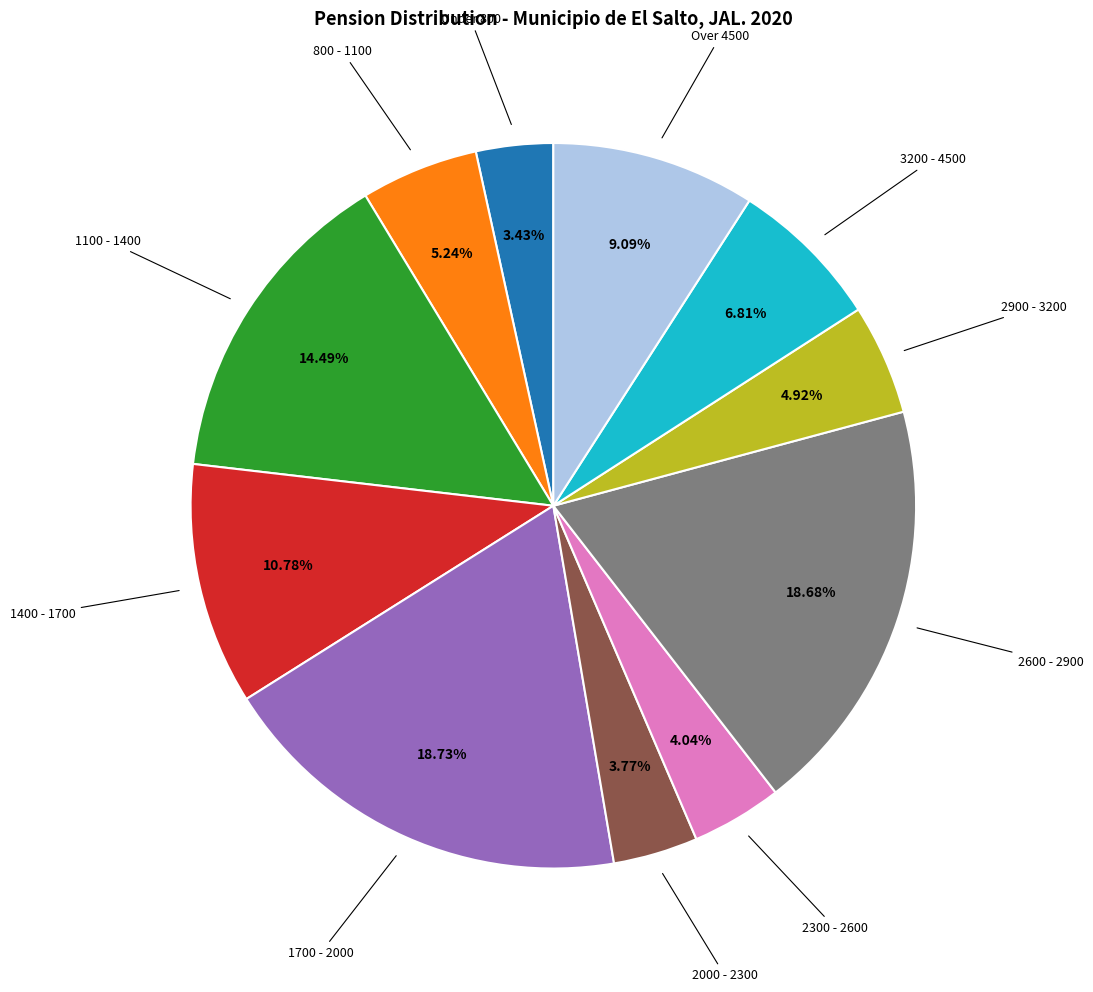

Does any single category account for the majority?

No